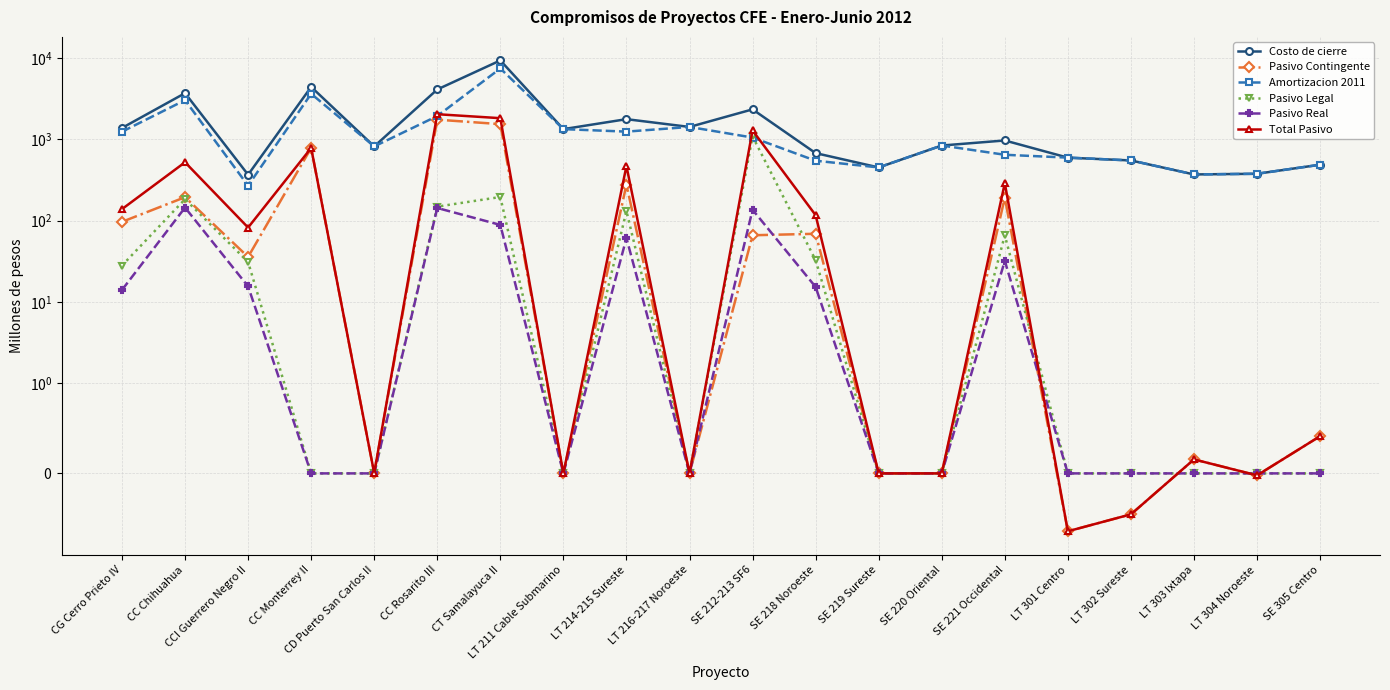

True or false: Costo de cierre and Pasivo Legal cross at least once.

False